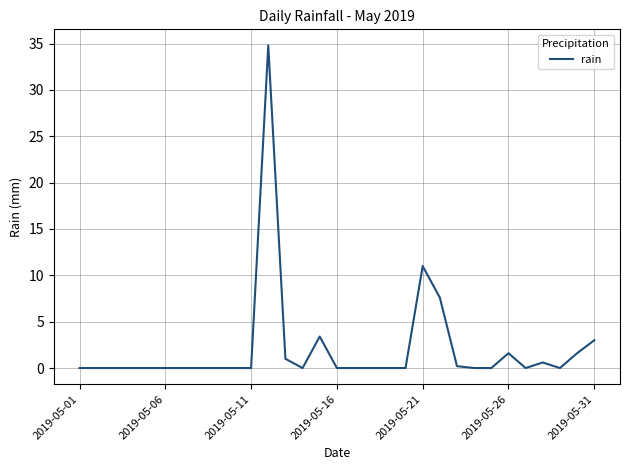

What is the greatest value displayed?

34.8